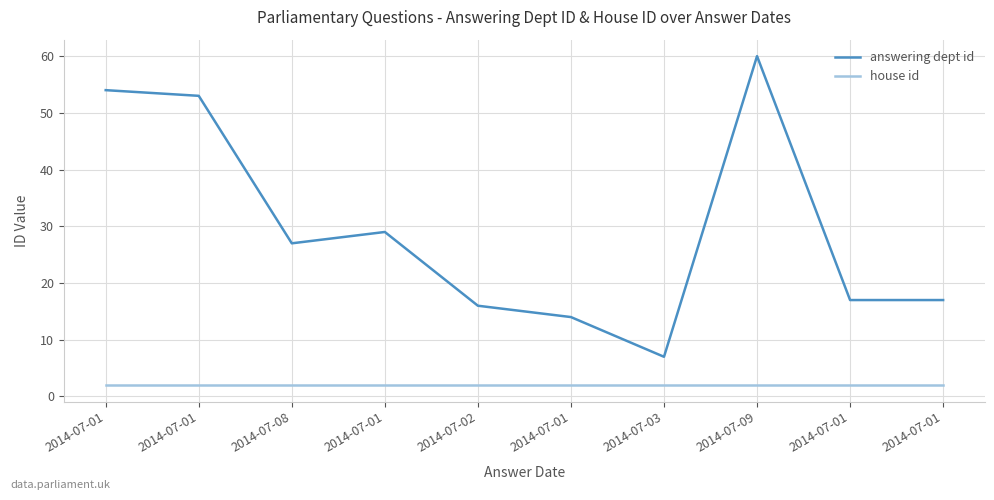

True or false: house id and answering dept id intersect in this chart.

False